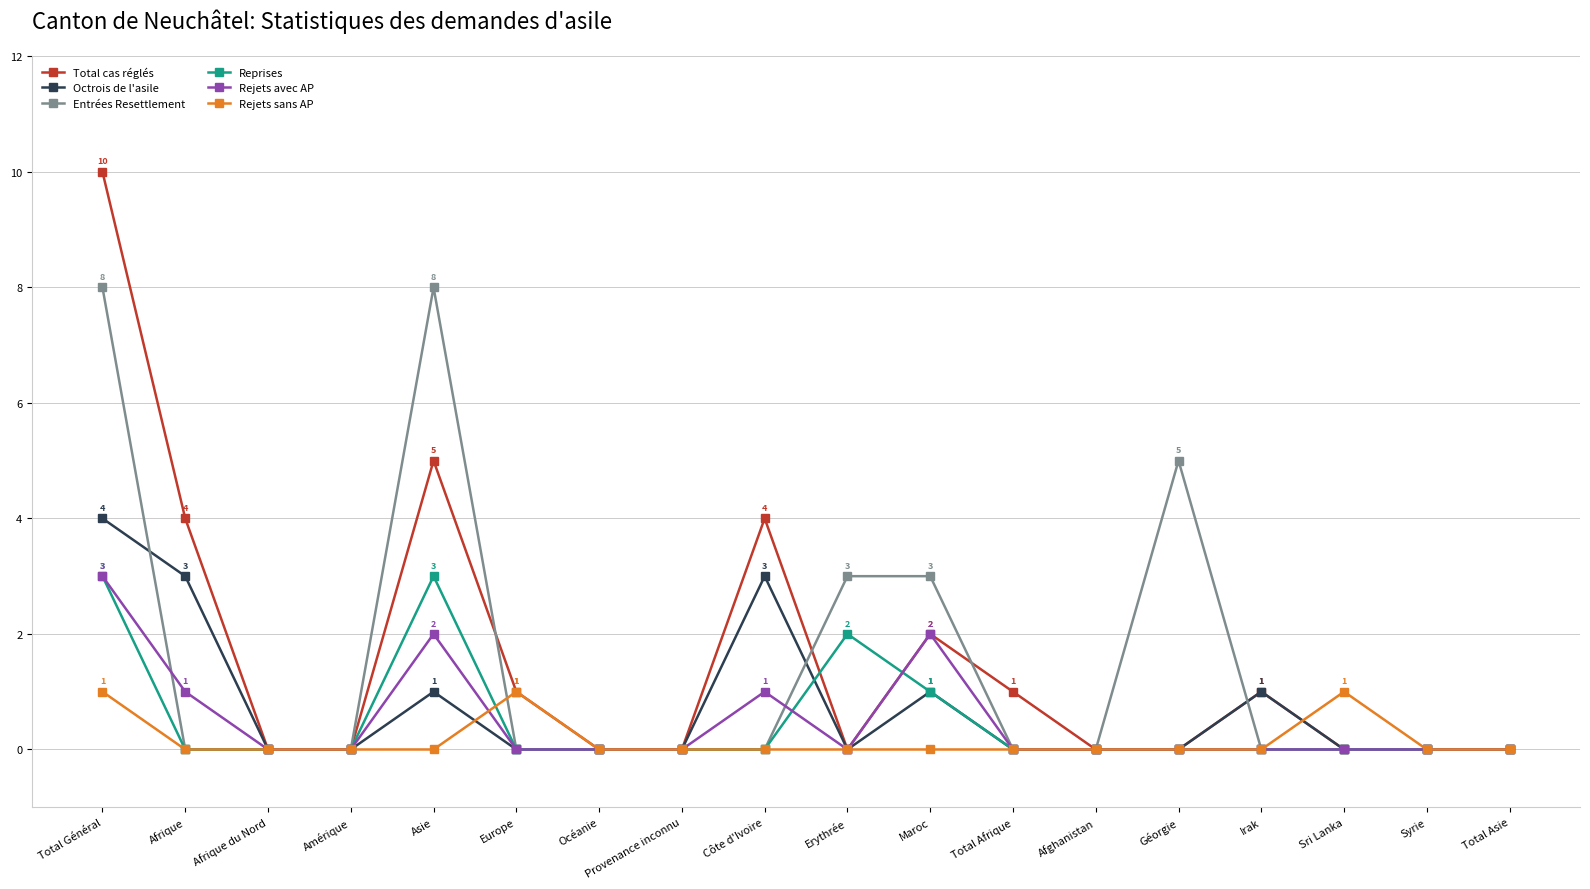

What is the difference between the maximum and minimum values in the Octrois de l'asile series?

4